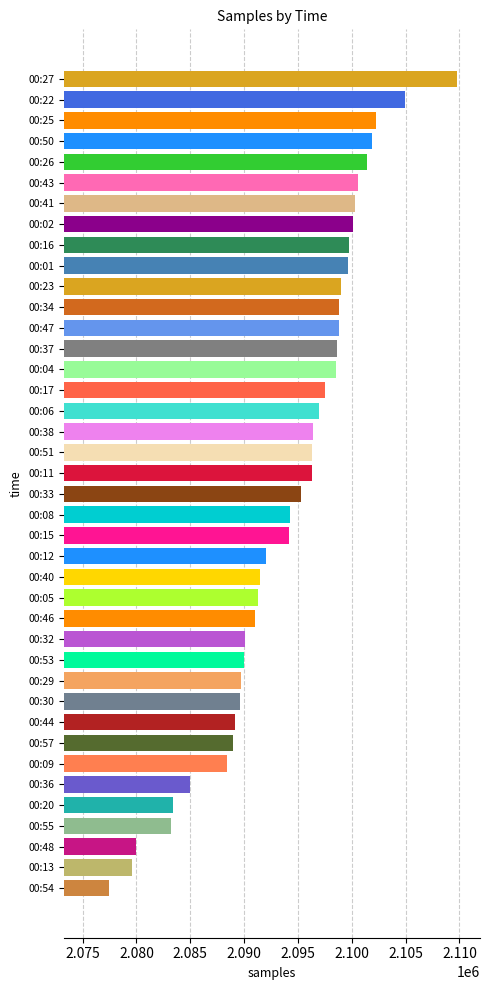

The value at 00:38 is 2096442. True or false?

True